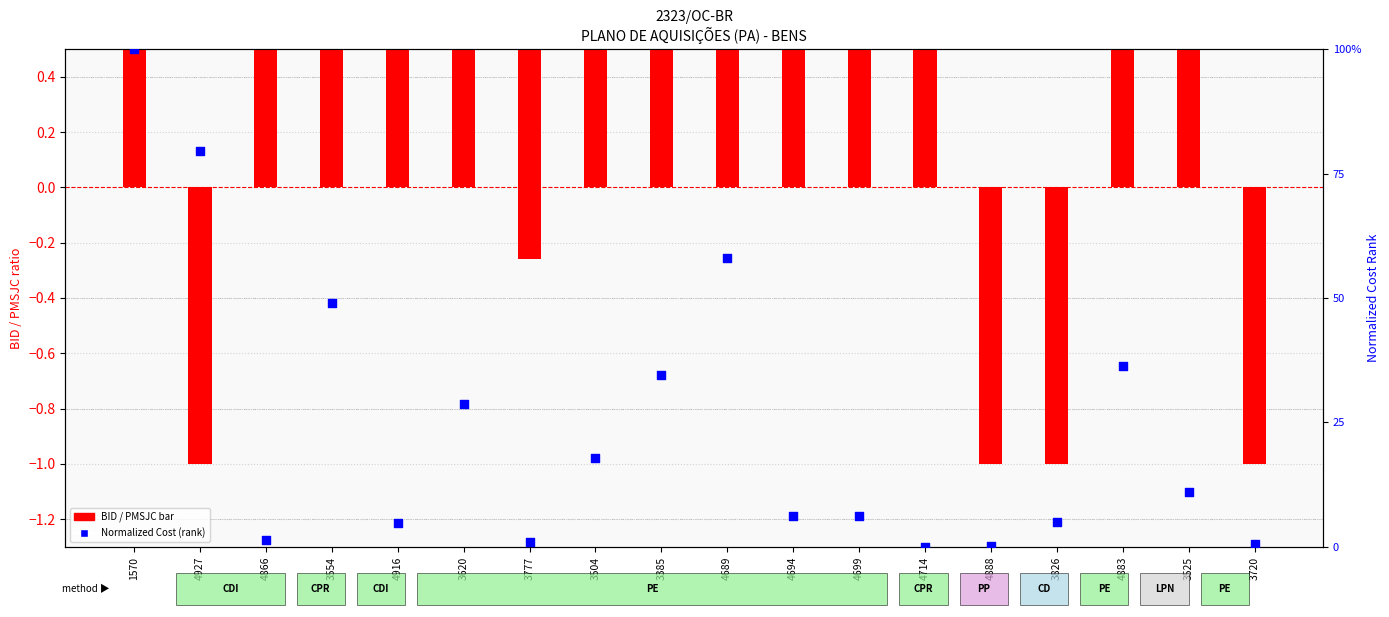

At how many categories does at least one series exceed 3?

13